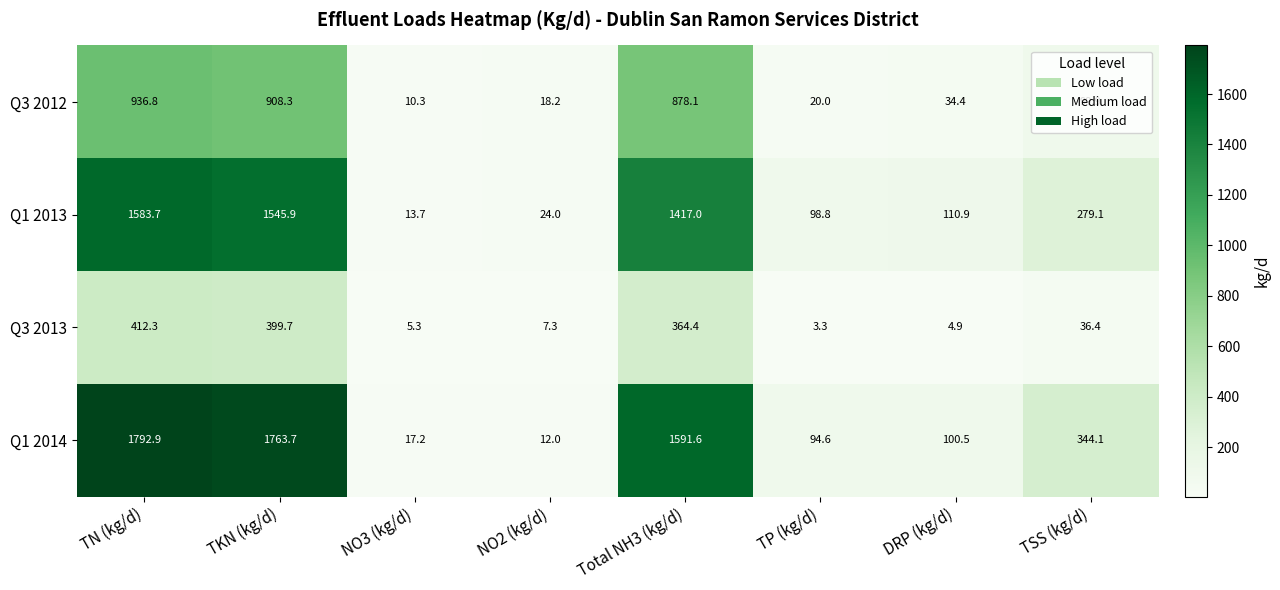

What is the total value across all series at NO2 (kg/d)?

61.5